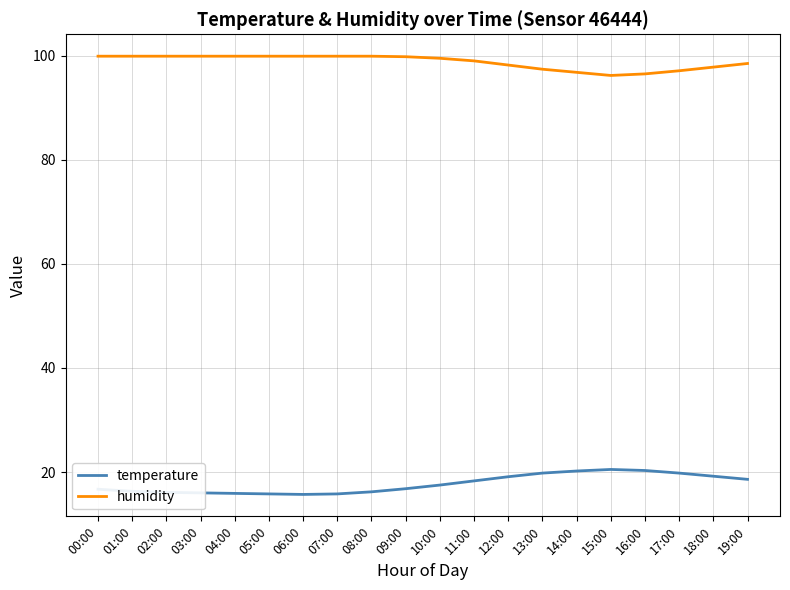

List the series in order of their peak value, lowest first.

temperature, humidity